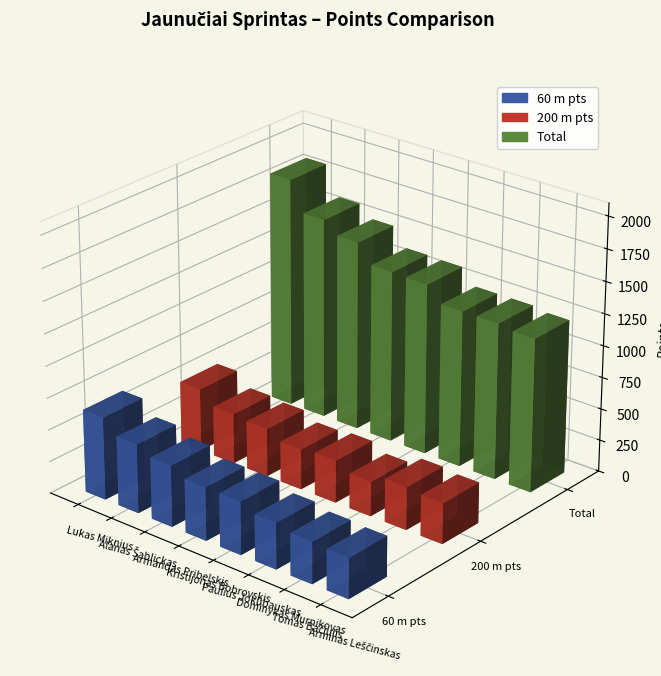

At which category does the chart reach its peak across all series?

Lukas Miknius